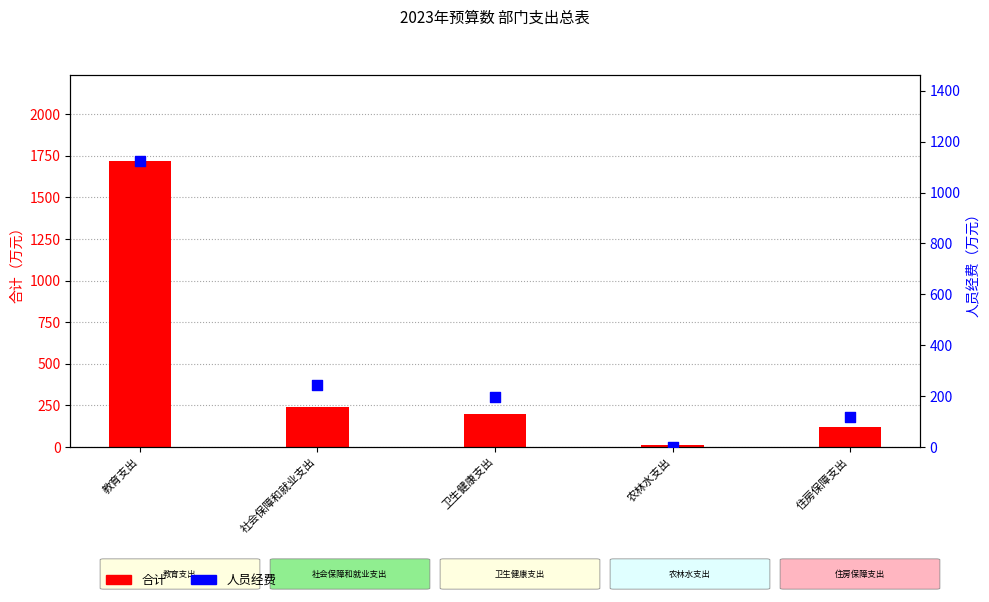

At how many categories does at least one series exceed 177?

3